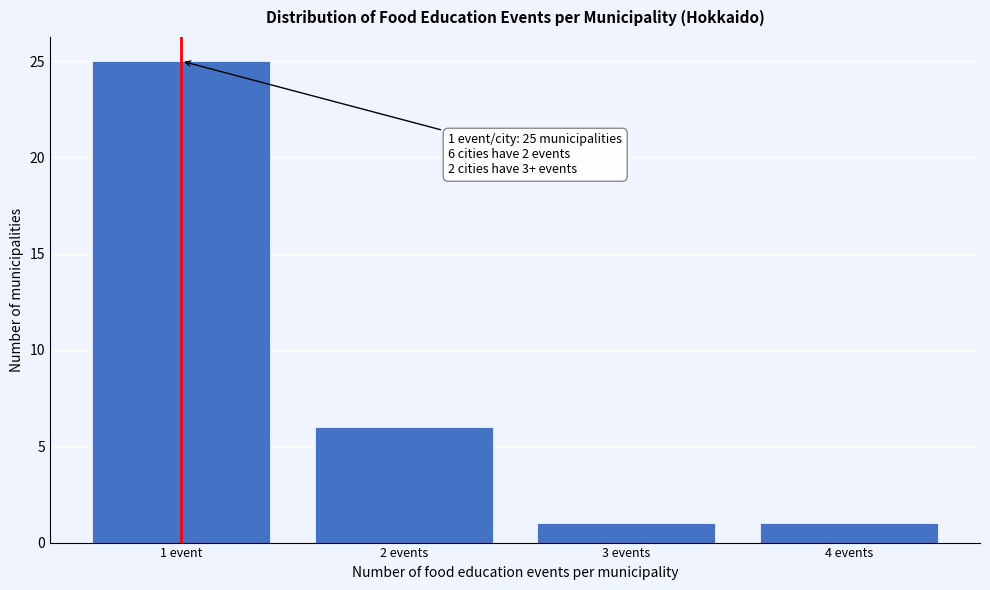

Reading left to right, what are all the values shown in this chart?

1 event=25	2 events=6	3 events=1	4 events=1